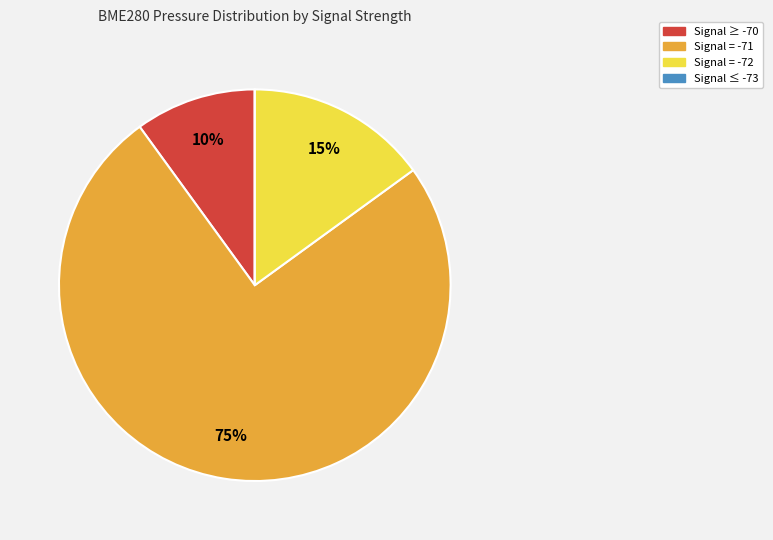

To the nearest percent, what is the average slice percentage?

25%